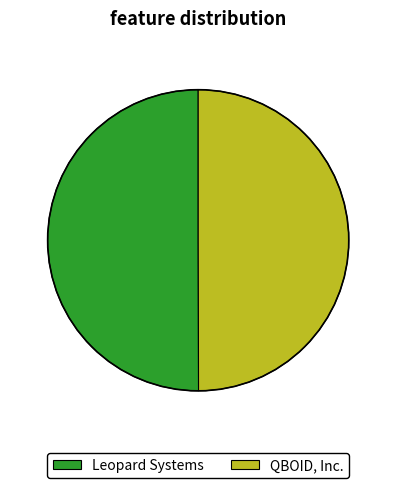

What is the ratio of the value at QBOID, Inc. to the value at Leopard Systems?

1.0